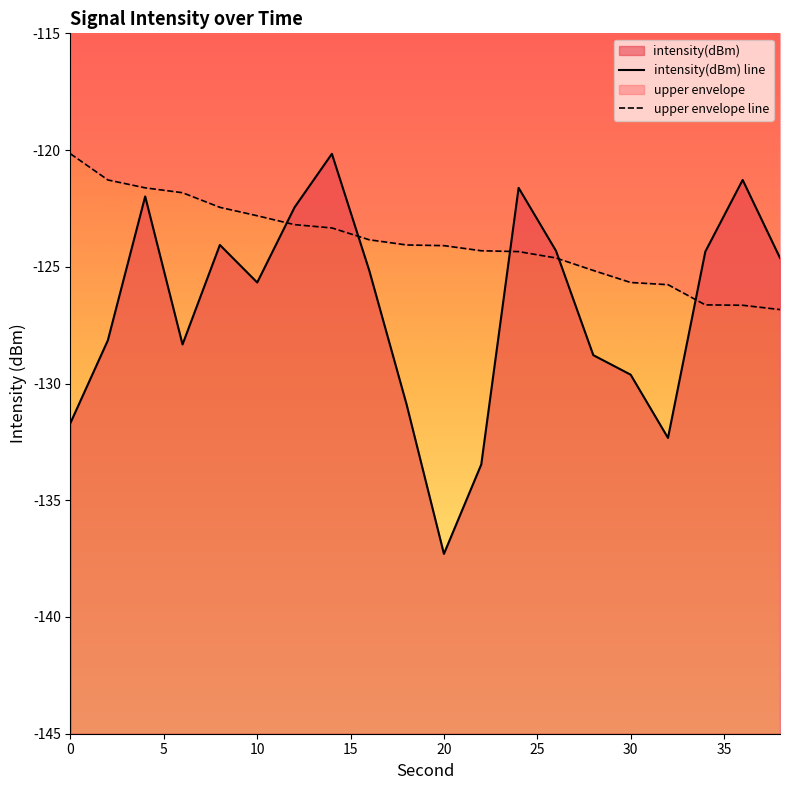

How many intersections are there between intensity(dBm) line and upper envelope line?

5